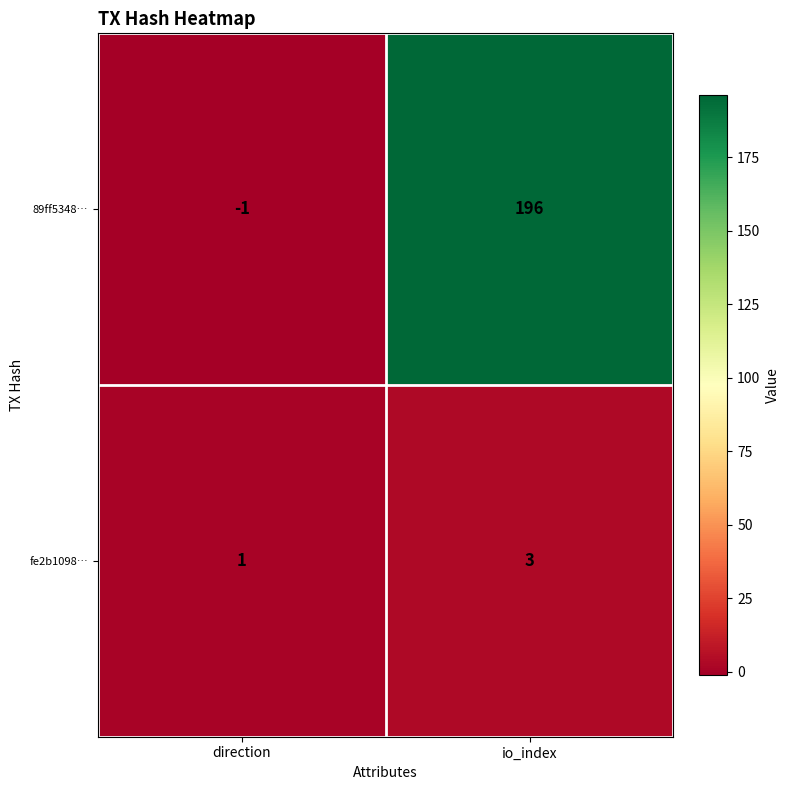

Is it true that 89ff5348… equals -1 at direction?

True